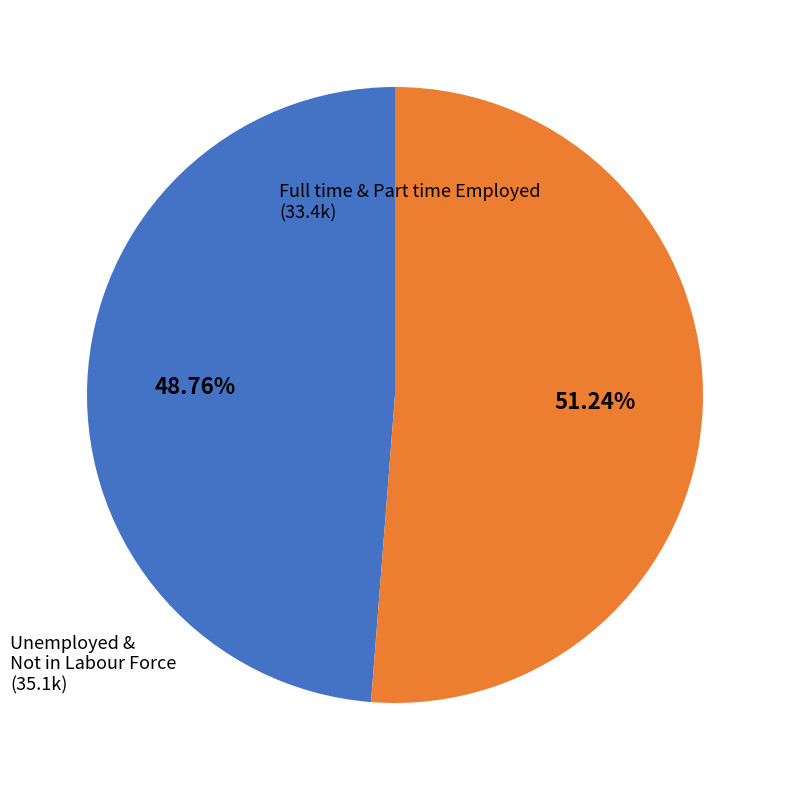

Does any single category account for the majority?

Yes